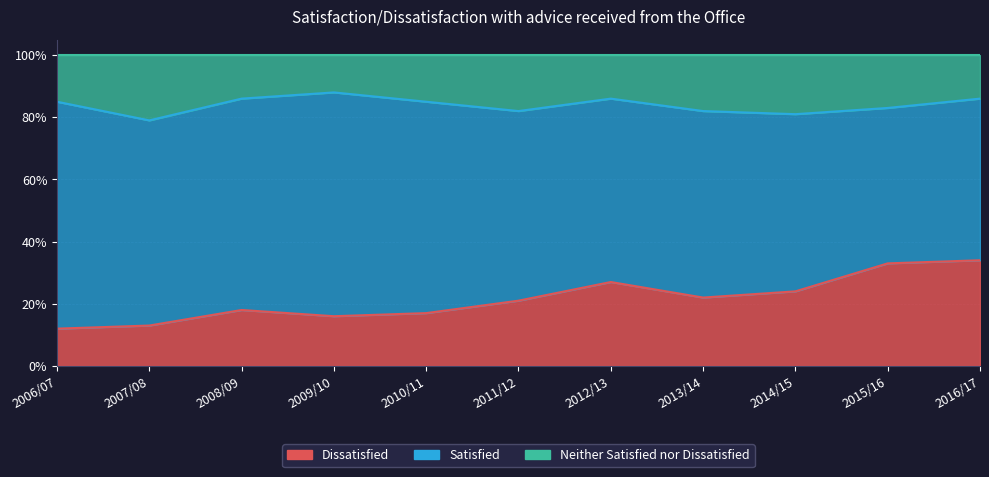

What position from the right is 2006/07?

11